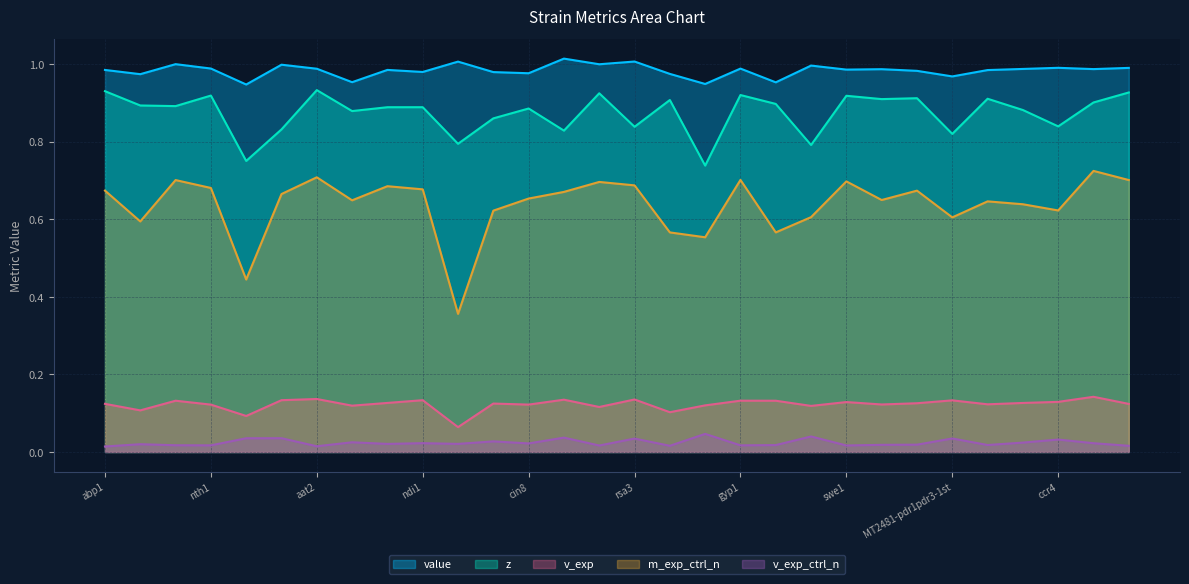

True or false: v_exp_ctrl_n and z cross at least once.

False